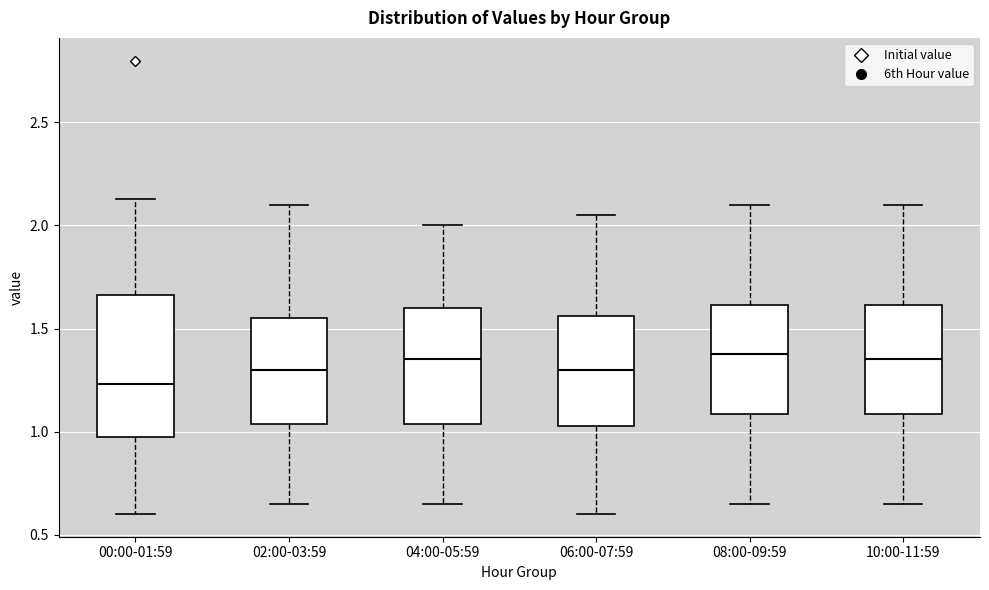

Which box is the tallest, from its lower edge to its upper edge?

00:00-01:59